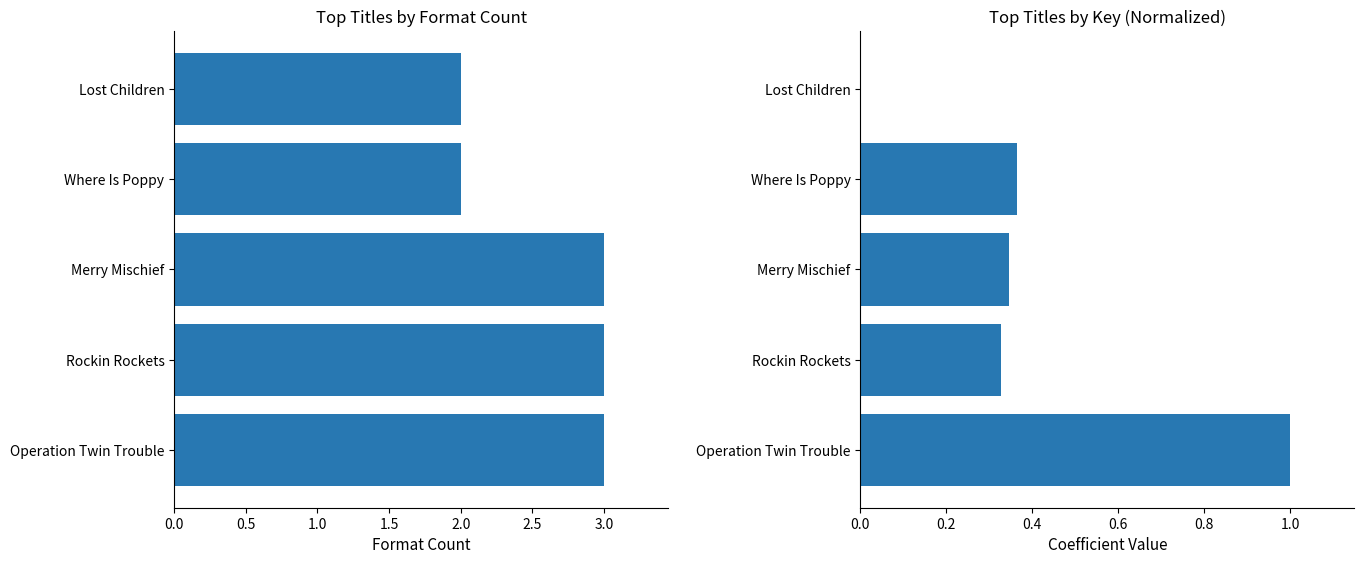

Is it true that Format Count equals 1.2 at Lost Children?

False